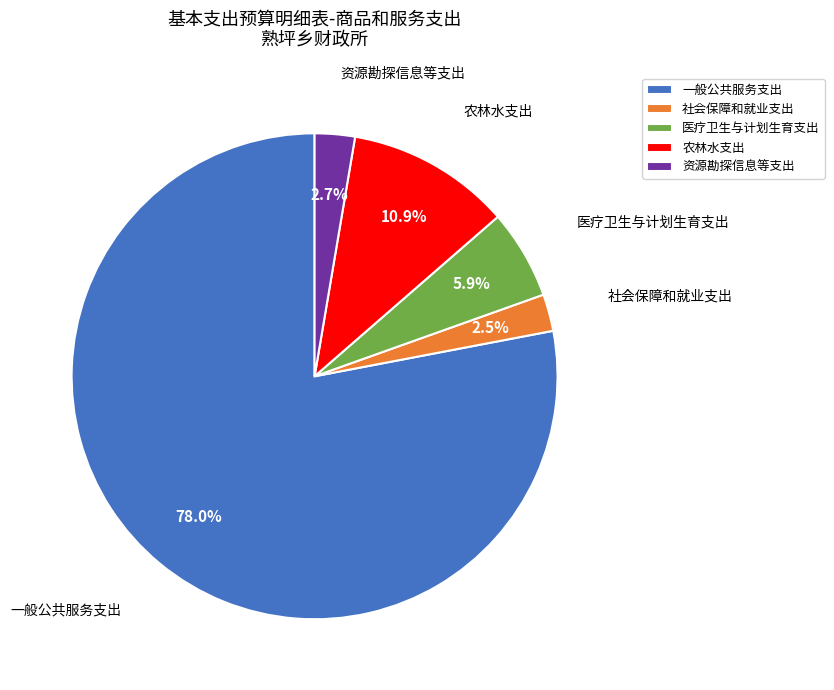

To the nearest percent, what is the difference between the largest and smallest slice percentages?

76%